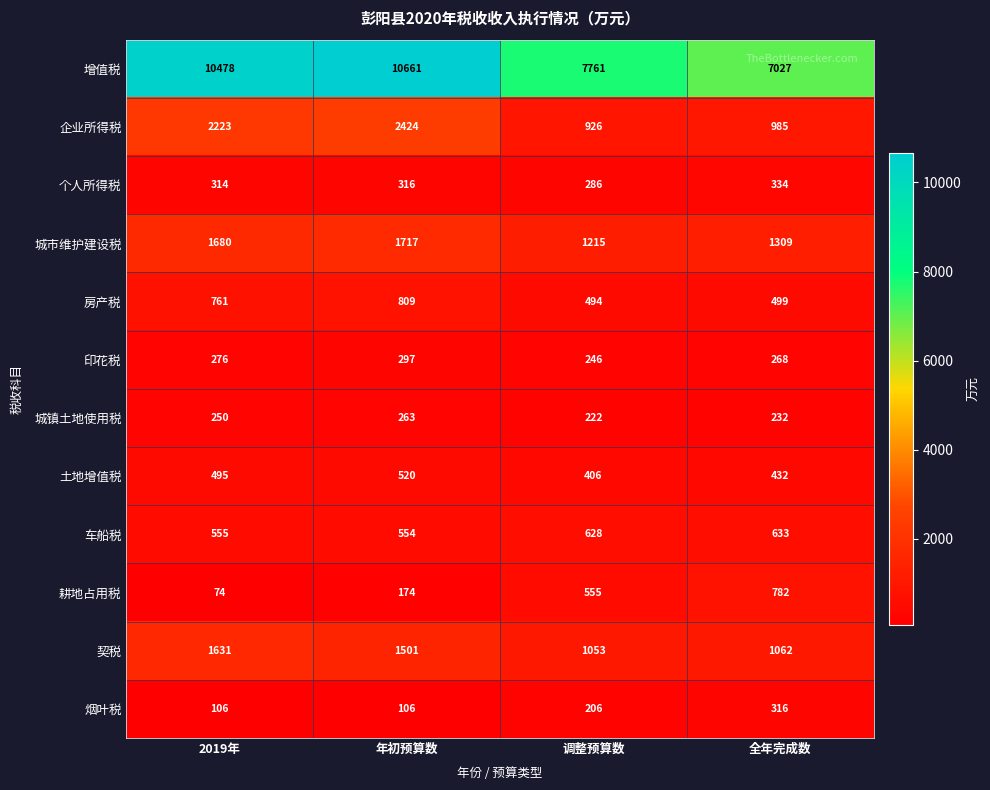

The value of 房产税 at 年初预算数 is 444. True or false?

False